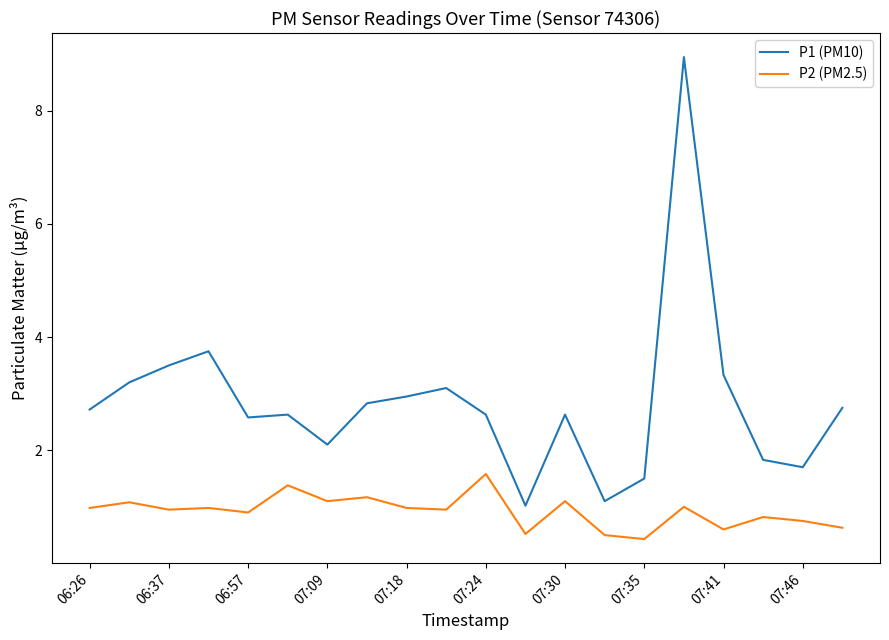

What is the difference between the maximum and minimum values in the P1 (PM10) series?

7.9